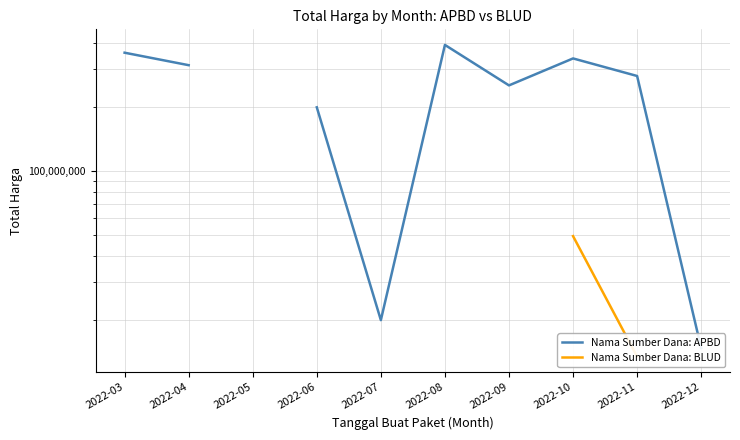

Is this an area chart (filled region under the line)?

No